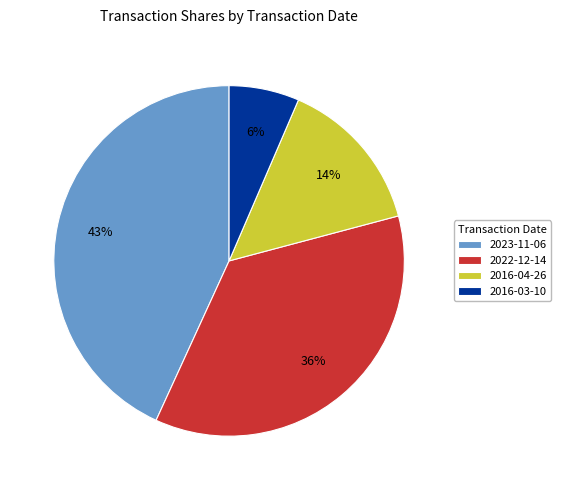

Which has a higher value, 2022-12-14 or 2016-03-10?

2022-12-14